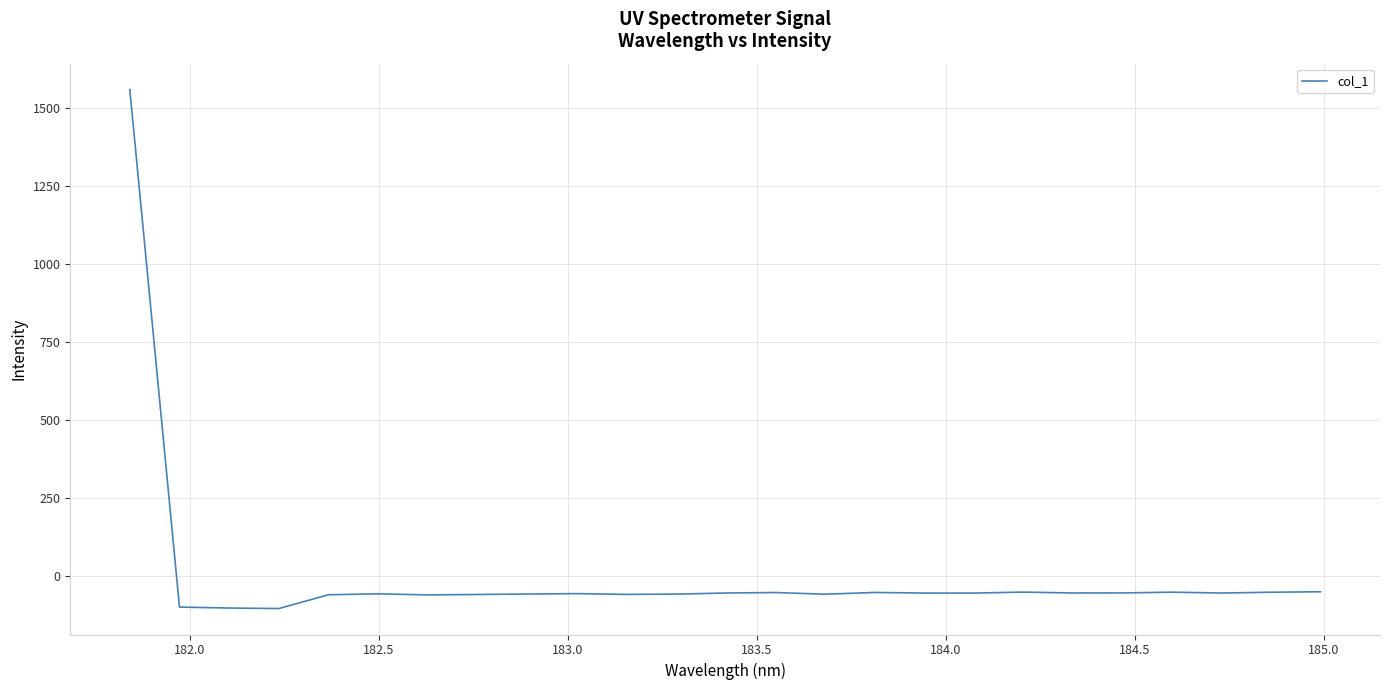

What is the greatest value displayed?

1560.3